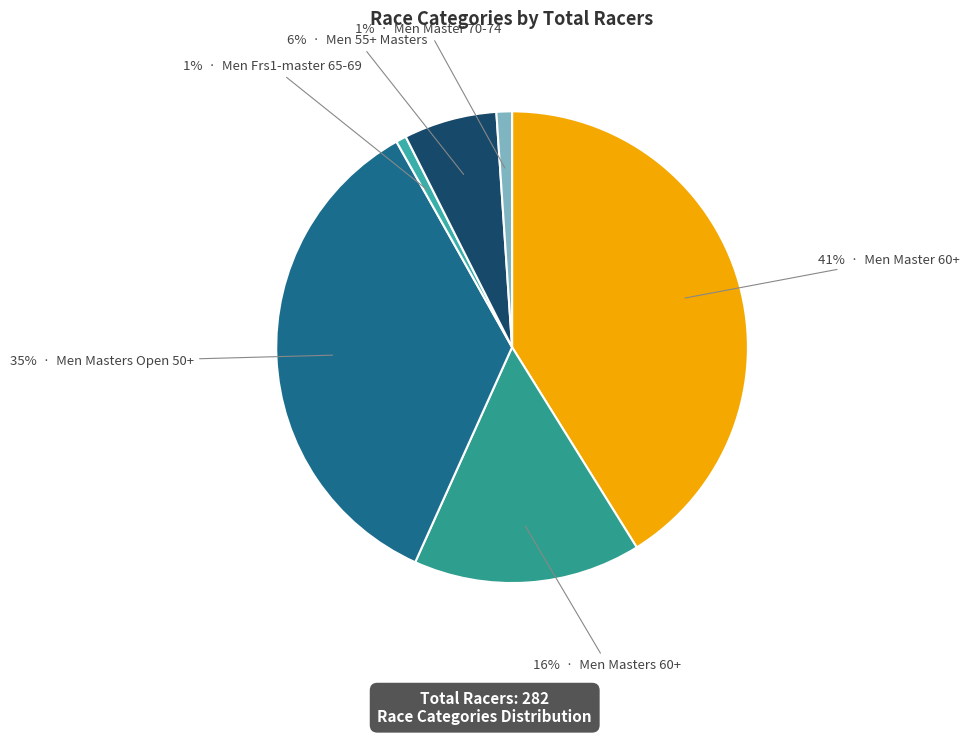

Does any single category account for the majority?

No